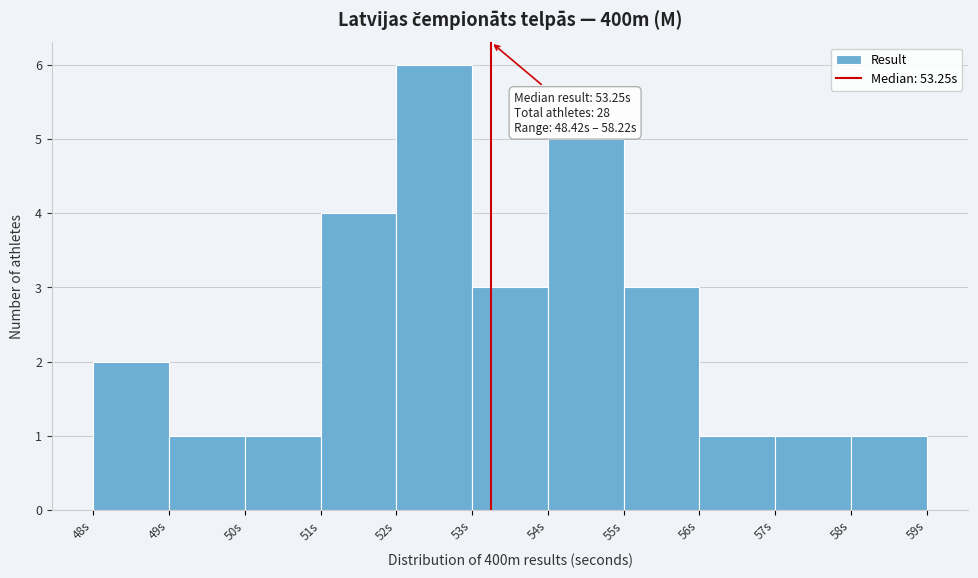

Over which range of the x-axis is the bar tallest?

52 to 53